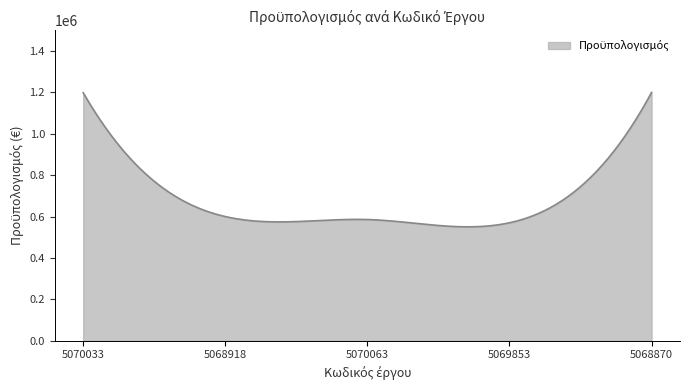

What is the difference between the maximum and minimum values?

649630.2